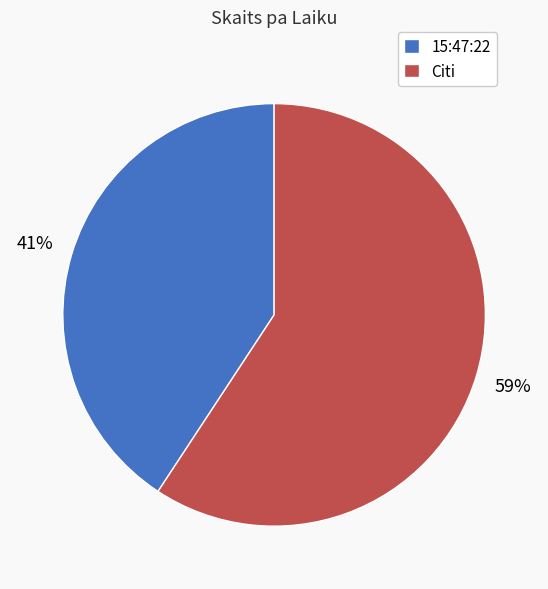

Rank the categories by value from highest to lowest.

Citi, 15:47:22